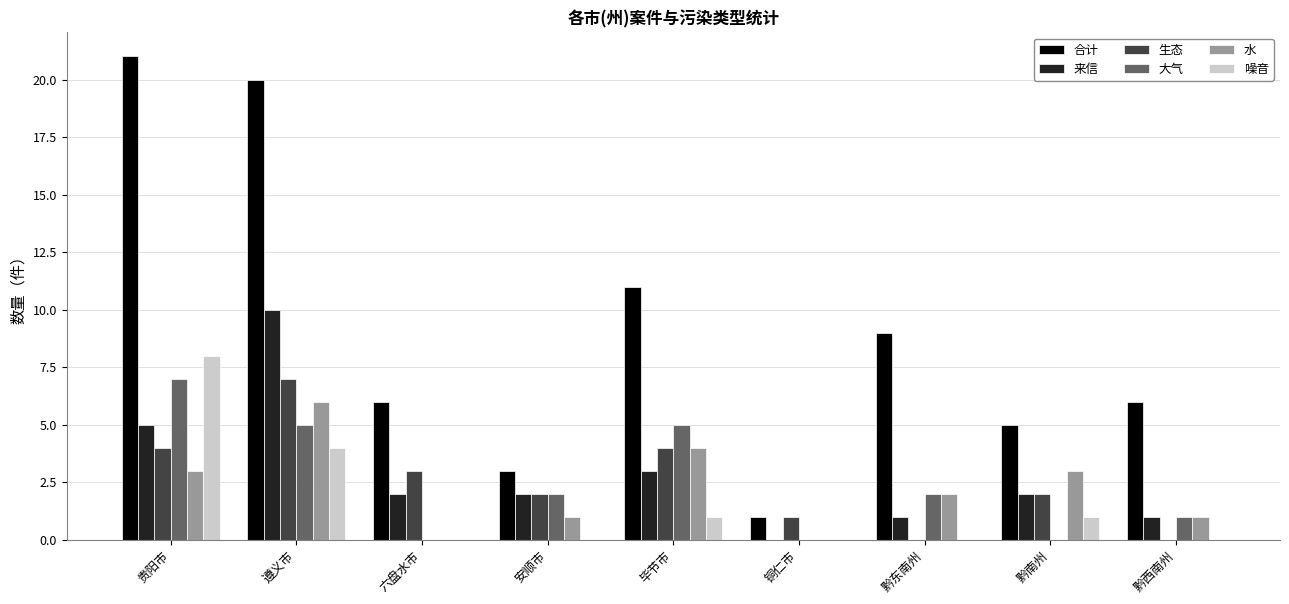

Which label corresponds to the largest value in the chart?

贵阳市